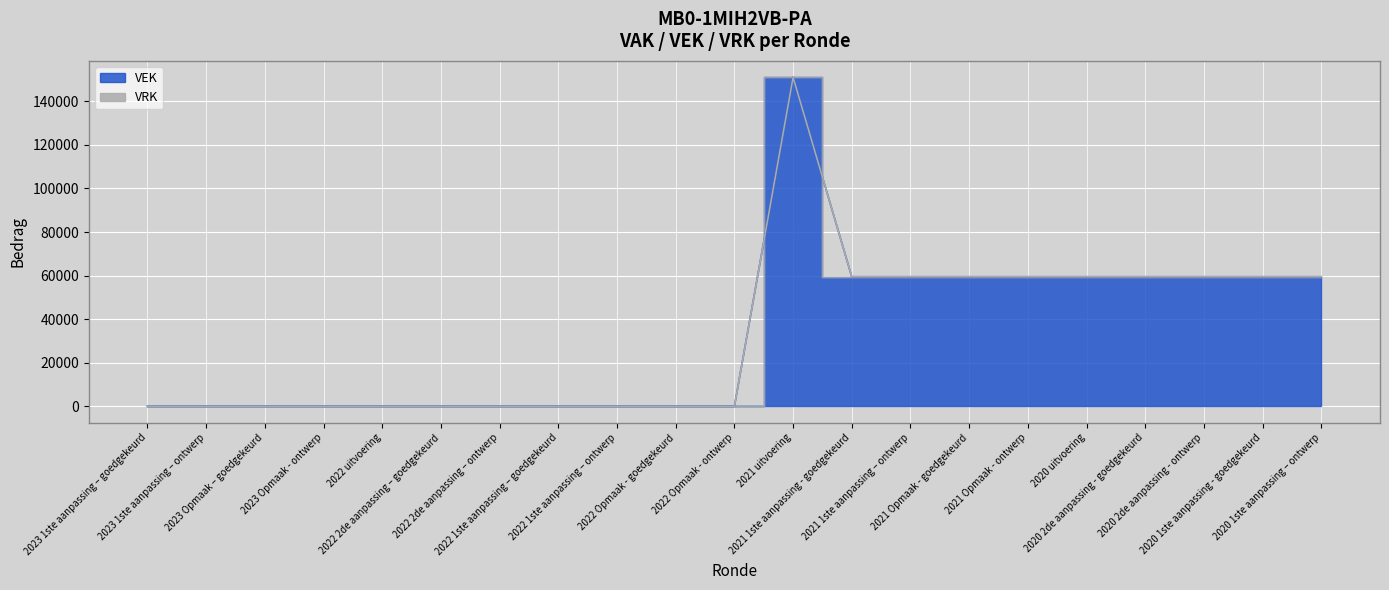

Which has a higher value, 2022 2de aanpassing – ontwerp or 2021 uitvoering?

2021 uitvoering